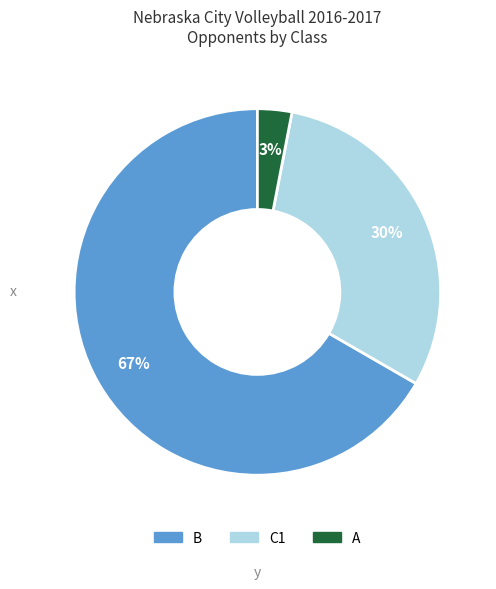

To the nearest percent, what portion does C1 represent?

30%